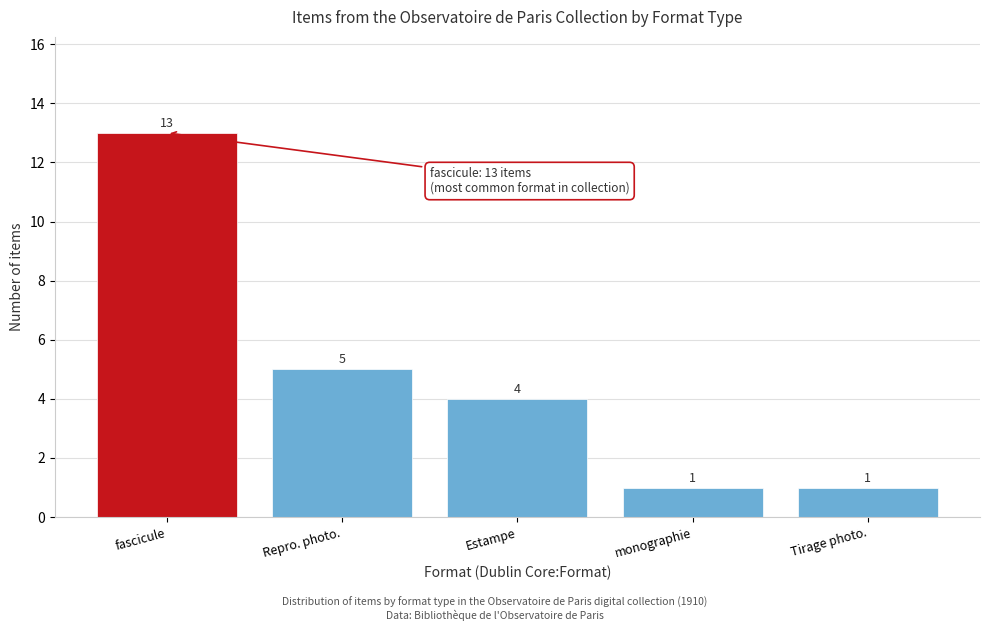

Reading right to left, transcribe all the data shown in this chart.

1	1	4	5	13